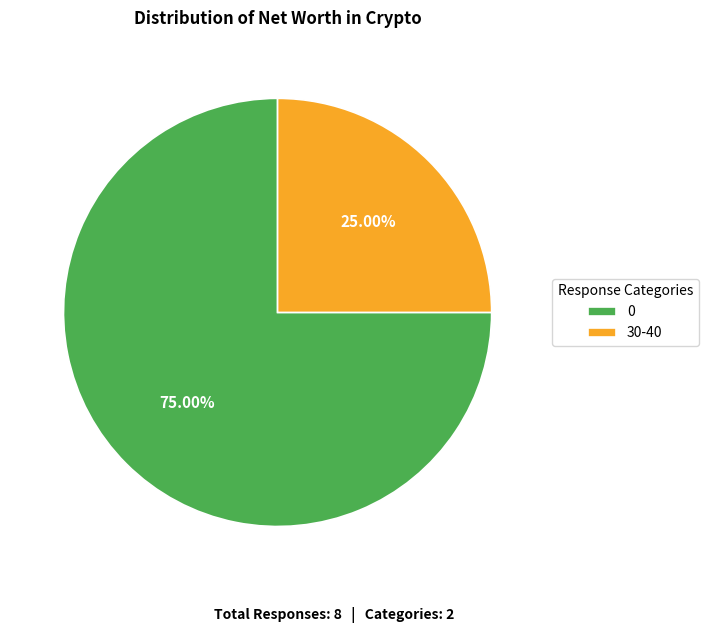

Rank the categories by value from highest to lowest.

0, 30-40